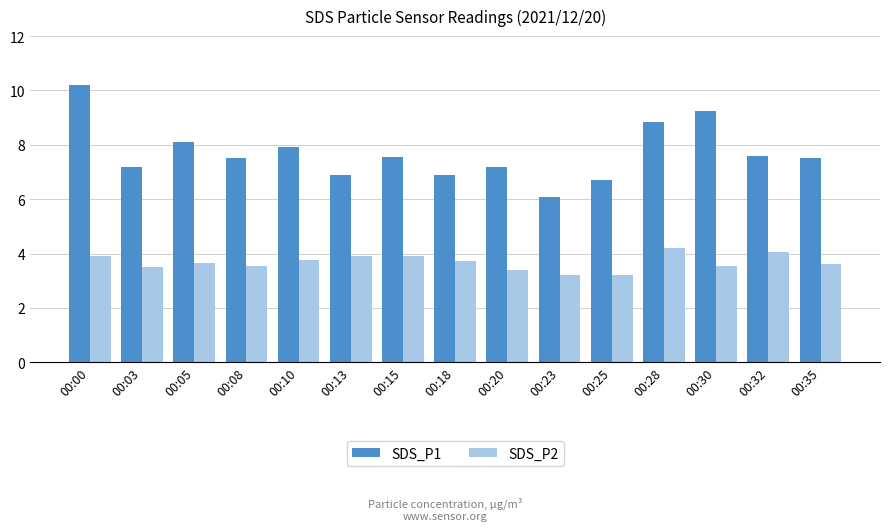

What is the highest value of the SDS_P1 series?

10.2